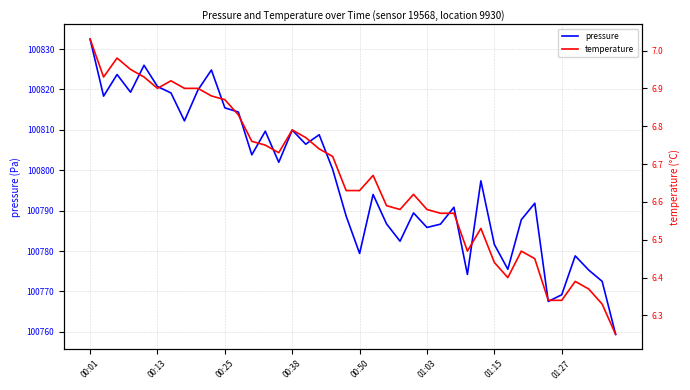

Reading right to left, list all the values displayed in this chart.

pressure: 100759.4	100772.5	100775.3	100778.8	100769.2	100767.5	100791.8	100787.8	100775.5	100781.6	100797.4	100774.2	100790.8	100786.7	100785.8	100789.4	100782.4	100786.7	100794.0	100779.4	100788.7	100800.2	100808.8	100806.4	100809.9	100802.0	100809.7	100803.8	100814.4	100815.4	100824.8	100819.8	100812.2	100819.1	100820.7	100826.0	100819.3	100823.7	100818.3	100832.4
temperature: 6.2	6.3	6.4	6.4	6.3	6.3	6.5	6.5	6.4	6.4	6.5	6.5	6.6	6.6	6.6	6.6	6.6	6.6	6.7	6.6	6.6	6.7	6.7	6.8	6.8	6.7	6.8	6.8	6.8	6.9	6.9	6.9	6.9	6.9	6.9	6.9	7.0	7.0	6.9	7.0